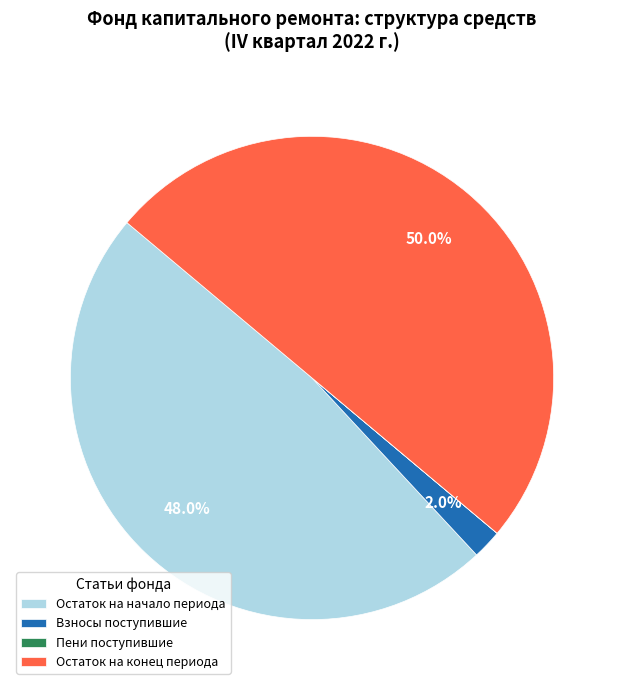

What portion of the pie excludes Взносы поступившие?

98.0%